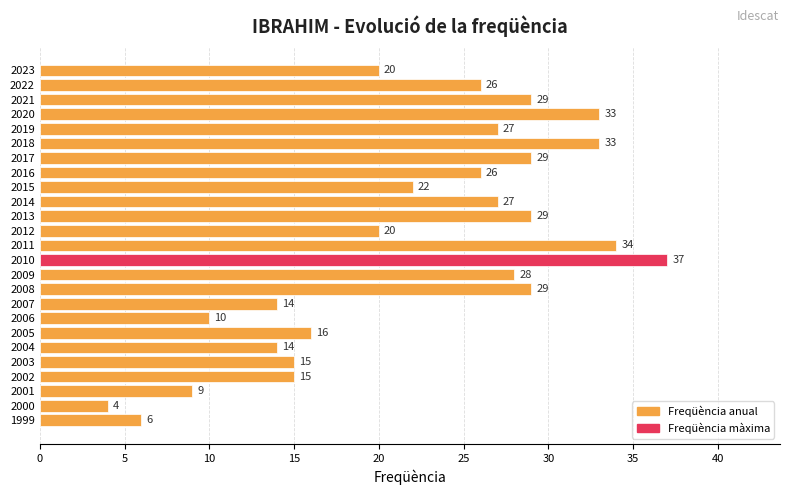

Reading bottom to top, extract all data points from this chart.

6	4	9	15	15	14	16	10	14	29	28	37	34	20	29	27	22	26	29	33	27	33	29	26	20